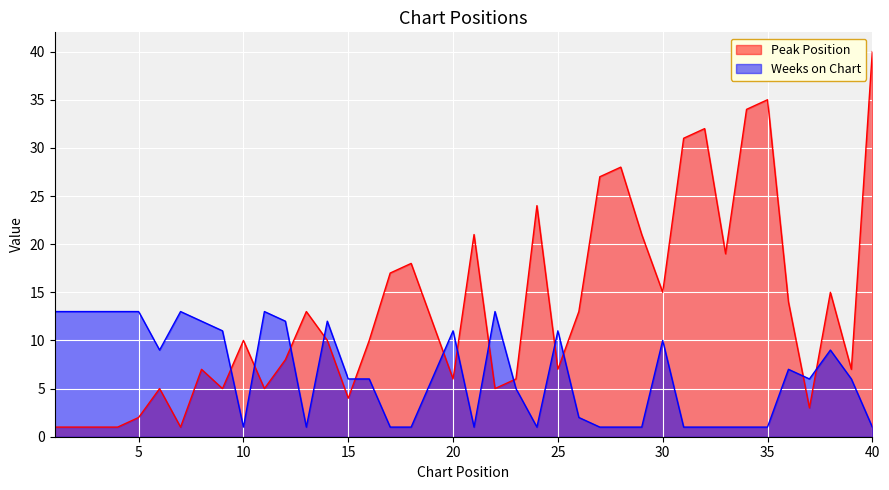

At how many categories does at least one series exceed 13?

16